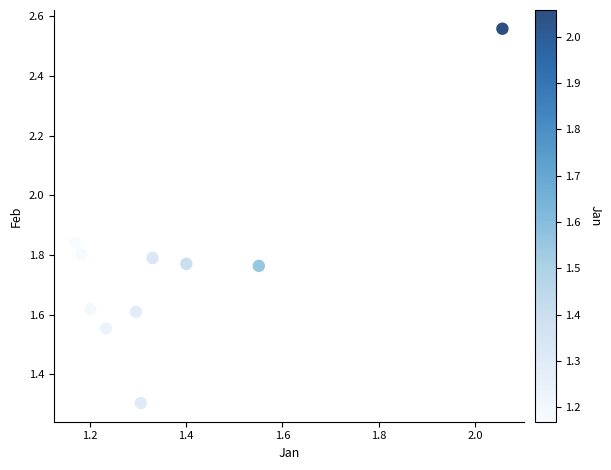

What is the average X value?

1.4